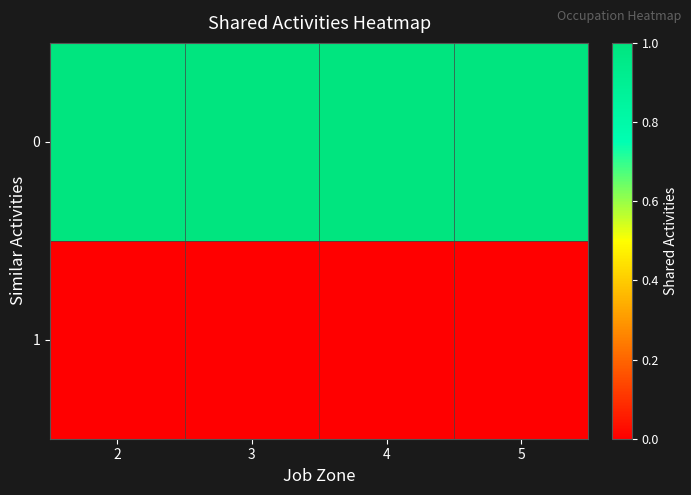

Reading left to right, extract all data points from this chart.

0: 2=1	3=1	4=1	5=1
1: 2=0	3=0	4=0	5=0